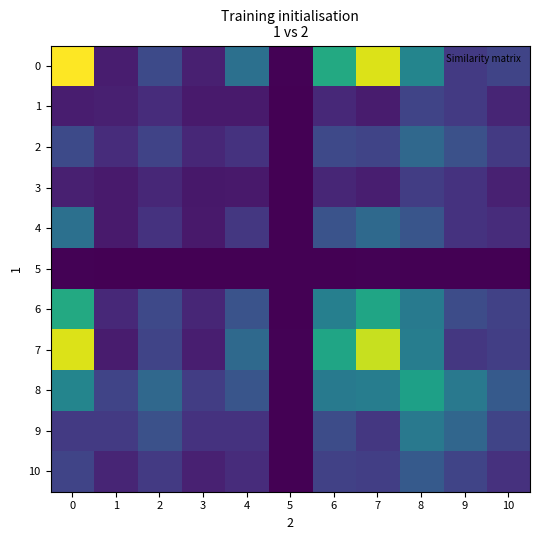

Reading right to left, what are all the values shown in this chart?

0: 10=0.2	9=0.2	8=0.5	7=0.9	6=0.6	5=0.0	4=0.4	3=0.1	2=0.2	1=0.1	0=1.0
1: 10=0.1	9=0.2	8=0.2	7=0.1	6=0.1	5=0.0	4=0.1	3=0.1	2=0.1	1=0.1	0=0.1
2: 10=0.2	9=0.2	8=0.3	7=0.2	6=0.2	5=0.0	4=0.1	3=0.1	2=0.2	1=0.1	0=0.2
3: 10=0.1	9=0.1	8=0.2	7=0.1	6=0.1	5=0.0	4=0.1	3=0.1	2=0.1	1=0.1	0=0.1
4: 10=0.1	9=0.1	8=0.3	7=0.3	6=0.3	5=0.0	4=0.2	3=0.1	2=0.1	1=0.1	0=0.4
5: 10=0.0	9=0.0	8=0.0	7=0.0	6=0.0	5=0.0	4=0.0	3=0.0	2=0.0	1=0.0	0=0.0
6: 10=0.2	9=0.2	8=0.4	7=0.6	6=0.4	5=0.0	4=0.3	3=0.1	2=0.2	1=0.1	0=0.6
7: 10=0.2	9=0.2	8=0.4	7=0.9	6=0.6	5=0.0	4=0.3	3=0.1	2=0.2	1=0.1	0=0.9
8: 10=0.3	9=0.4	8=0.6	7=0.4	6=0.4	5=0.0	4=0.3	3=0.2	2=0.3	1=0.2	0=0.5
9: 10=0.2	9=0.3	8=0.4	7=0.2	6=0.2	5=0.0	4=0.1	3=0.1	2=0.2	1=0.2	0=0.2
10: 10=0.1	9=0.2	8=0.3	7=0.2	6=0.2	5=0.0	4=0.1	3=0.1	2=0.2	1=0.1	0=0.2